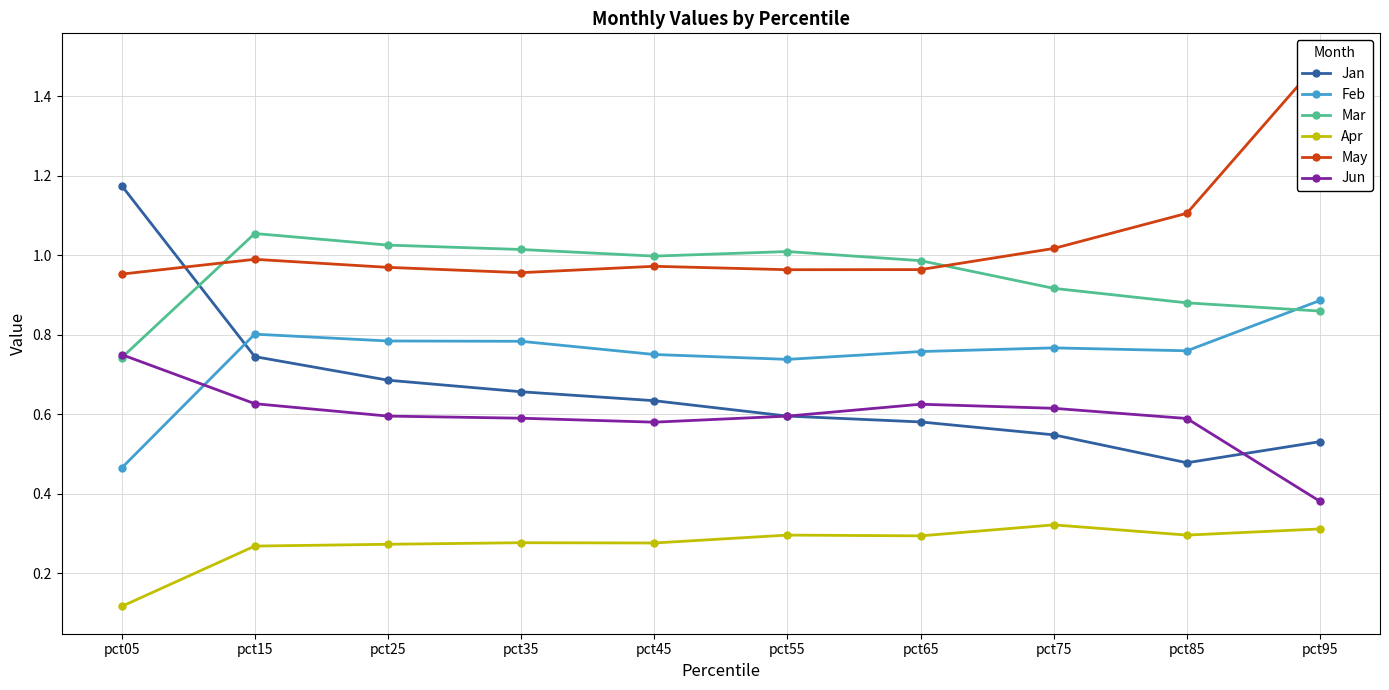

True or false: Jan and Apr cross at least once.

False